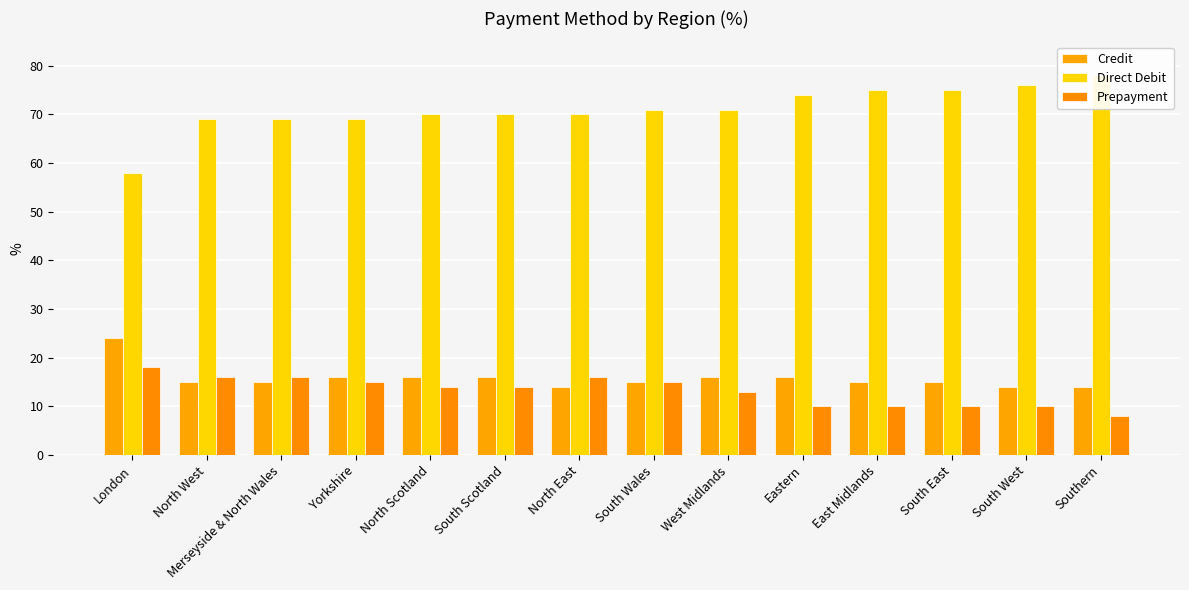

The value of Prepayment at North West is 16. True or false?

True